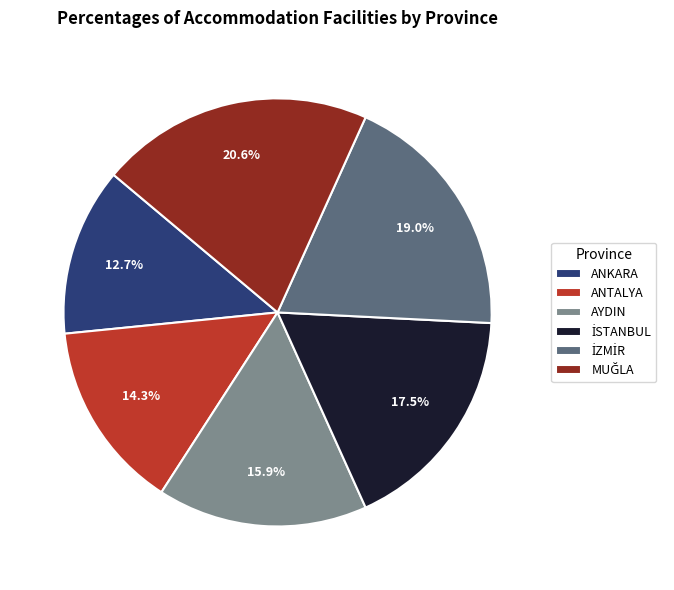

Does ANTALYA represent more than half of the total?

No